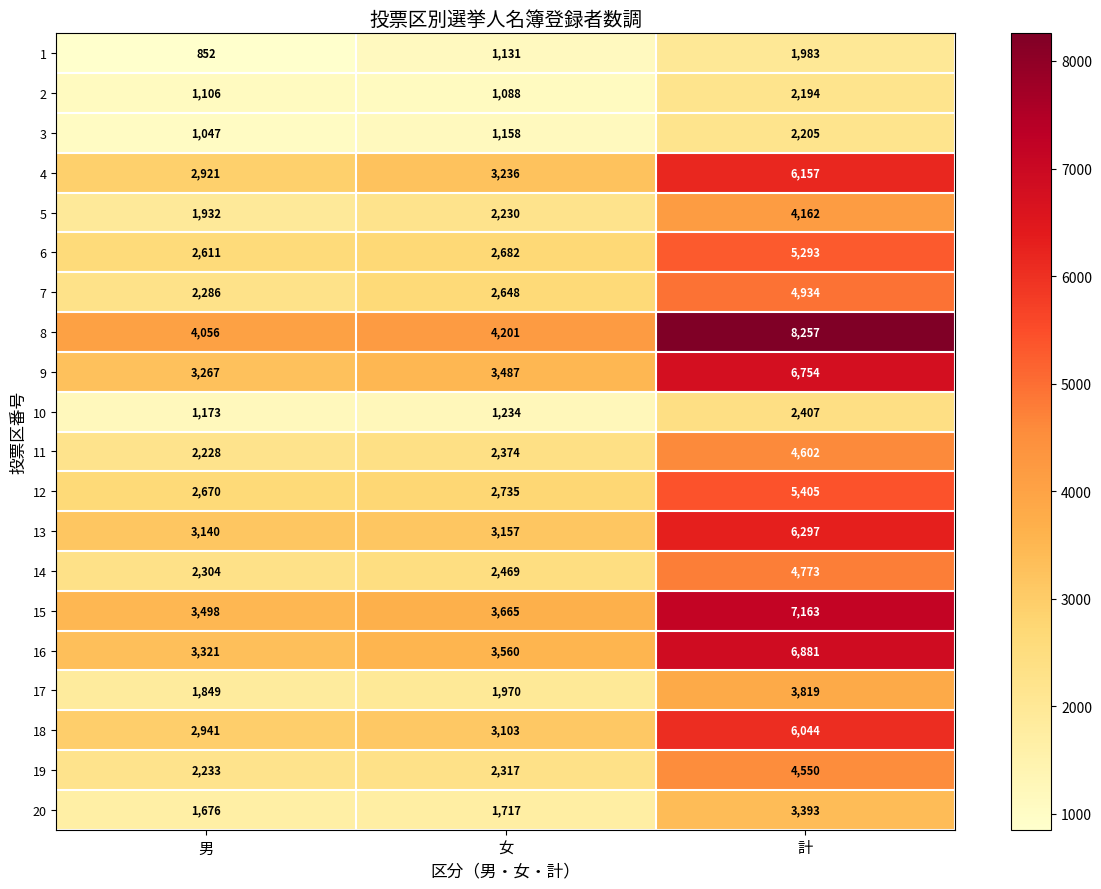

What is the total value across all series at 男?

47111